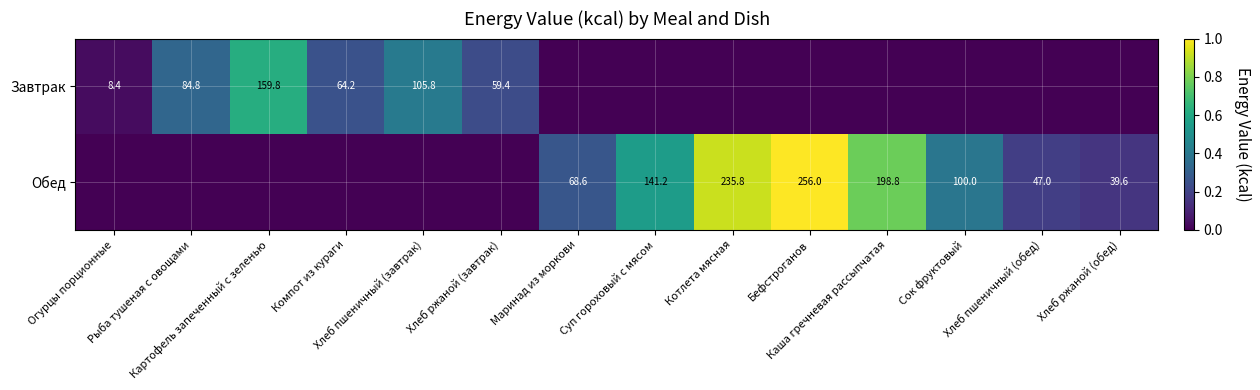

At how many categories does at least one series exceed 195?

3